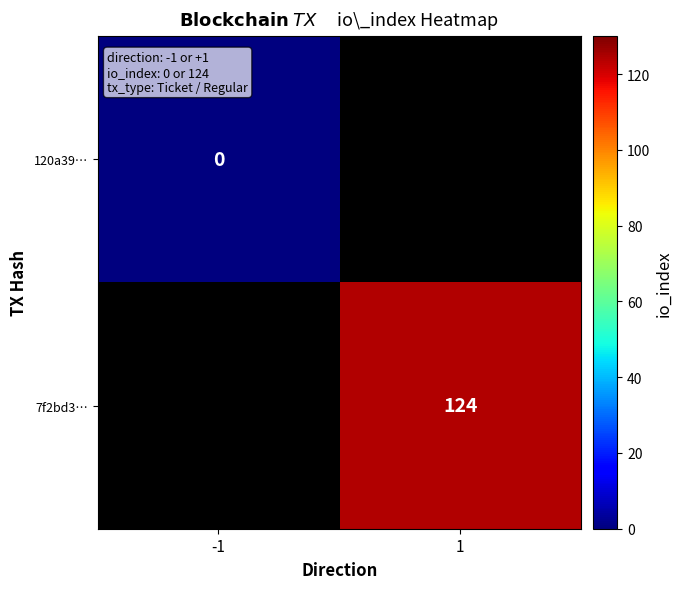

The value of 120a39… at -1 is 0.0. True or false?

True